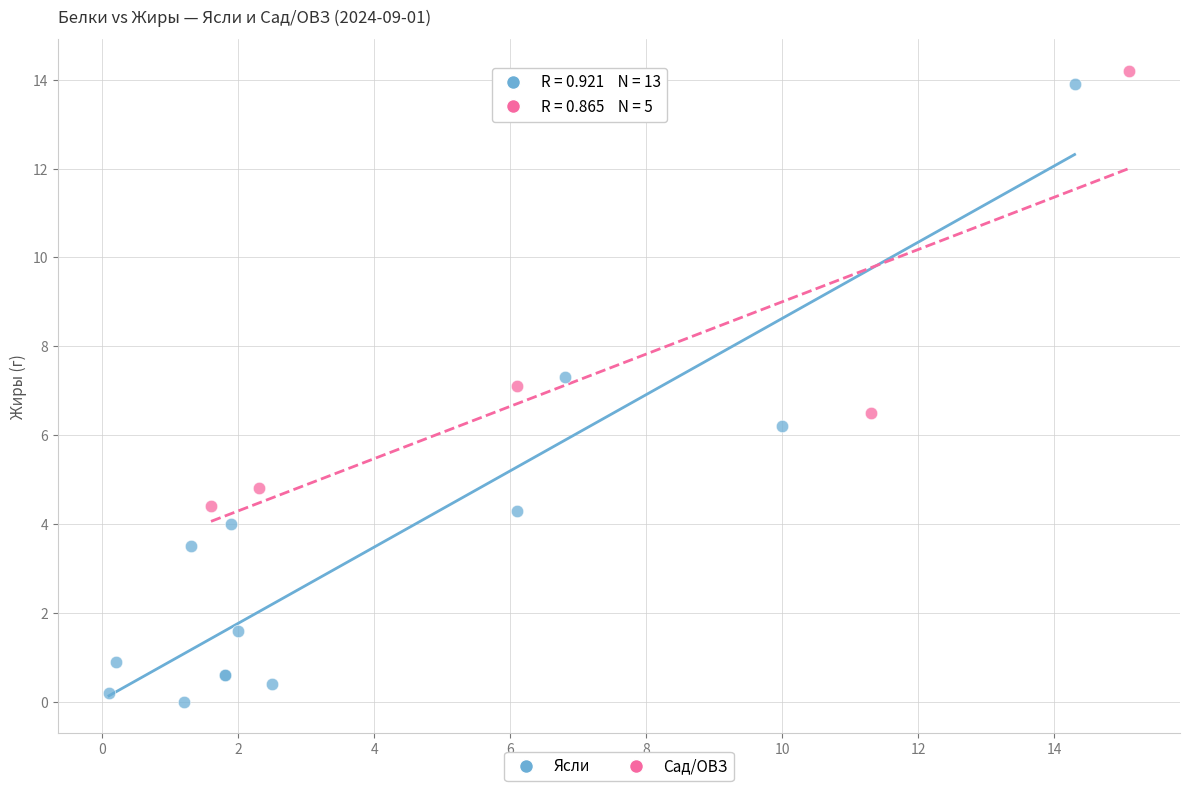

Which series reaches the minimum Y coordinate?

Ясли